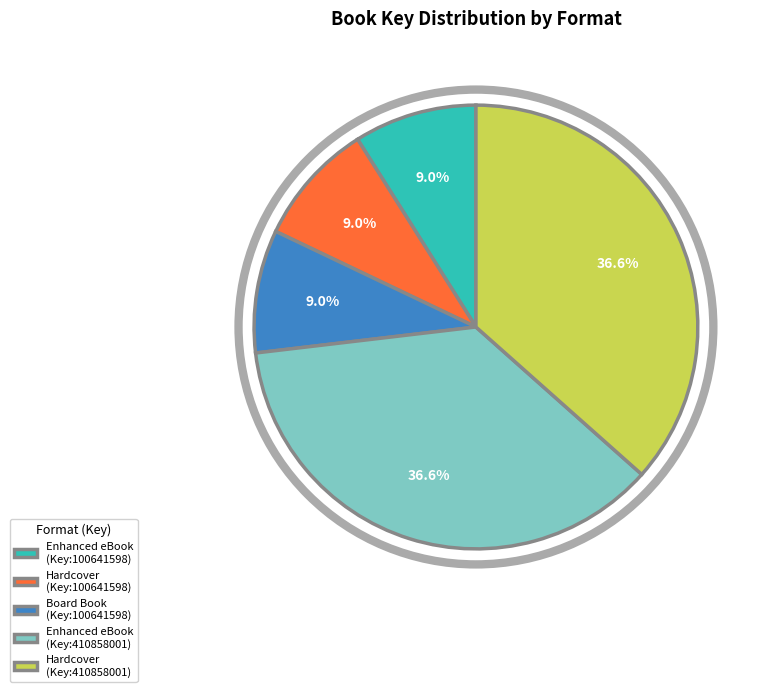

Do Enhanced eBook (Key:100641598) and Enhanced eBook (Key:410858001) together represent more than half of the pie?

No